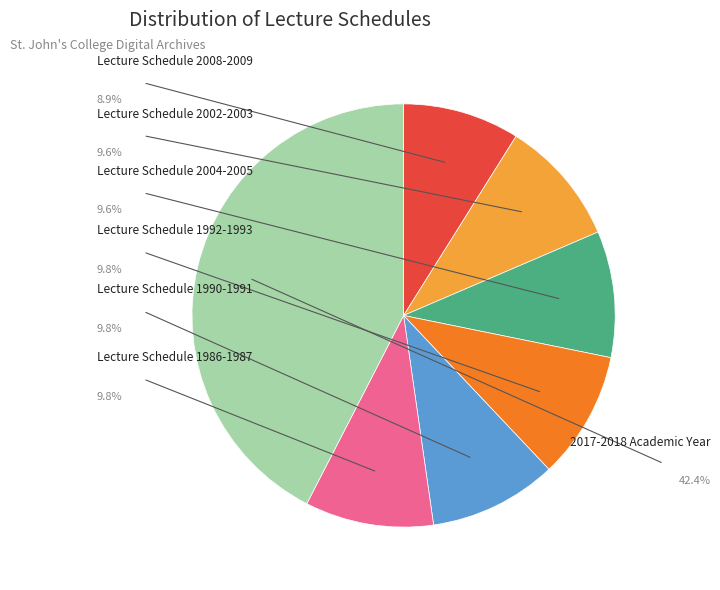

Is there a majority slice in this chart?

No